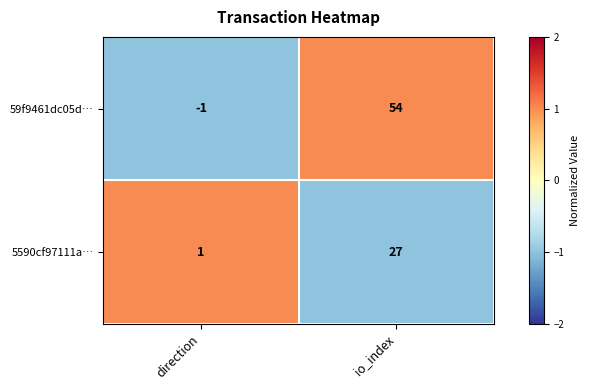

At which category is the sum across all series the highest?

io_index